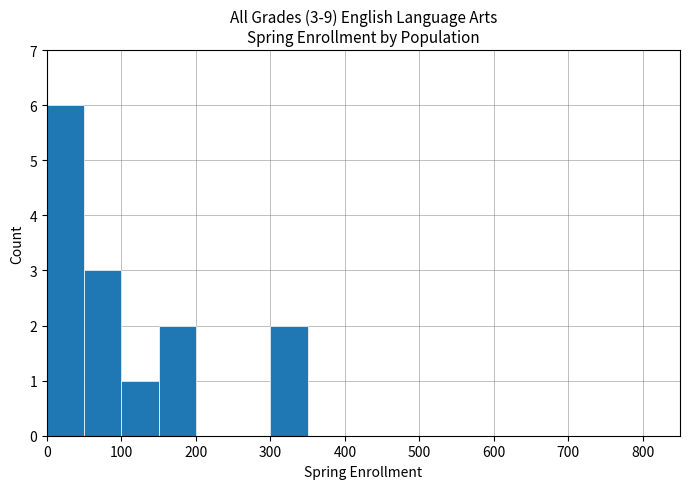

What is the maximum value shown in the chart?

6